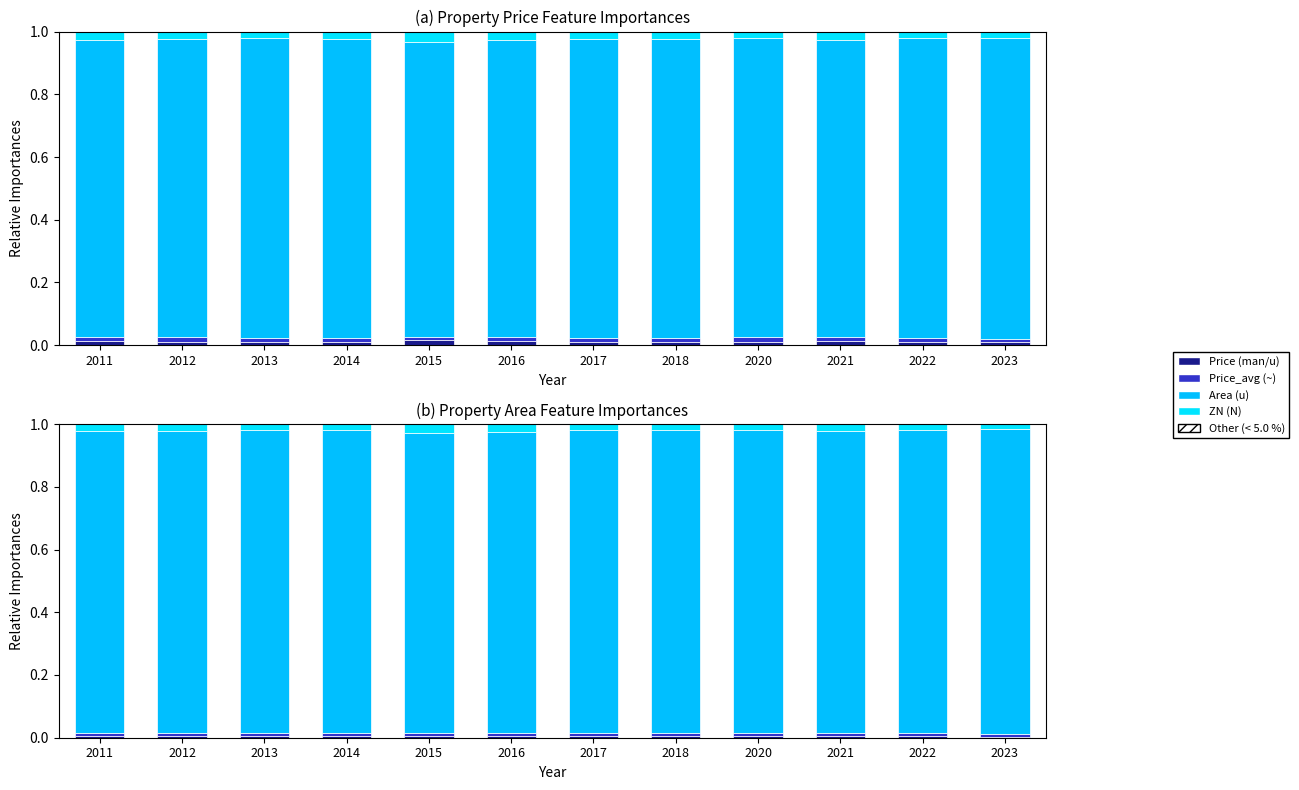

At which category does the chart reach its peak across all series?

2023